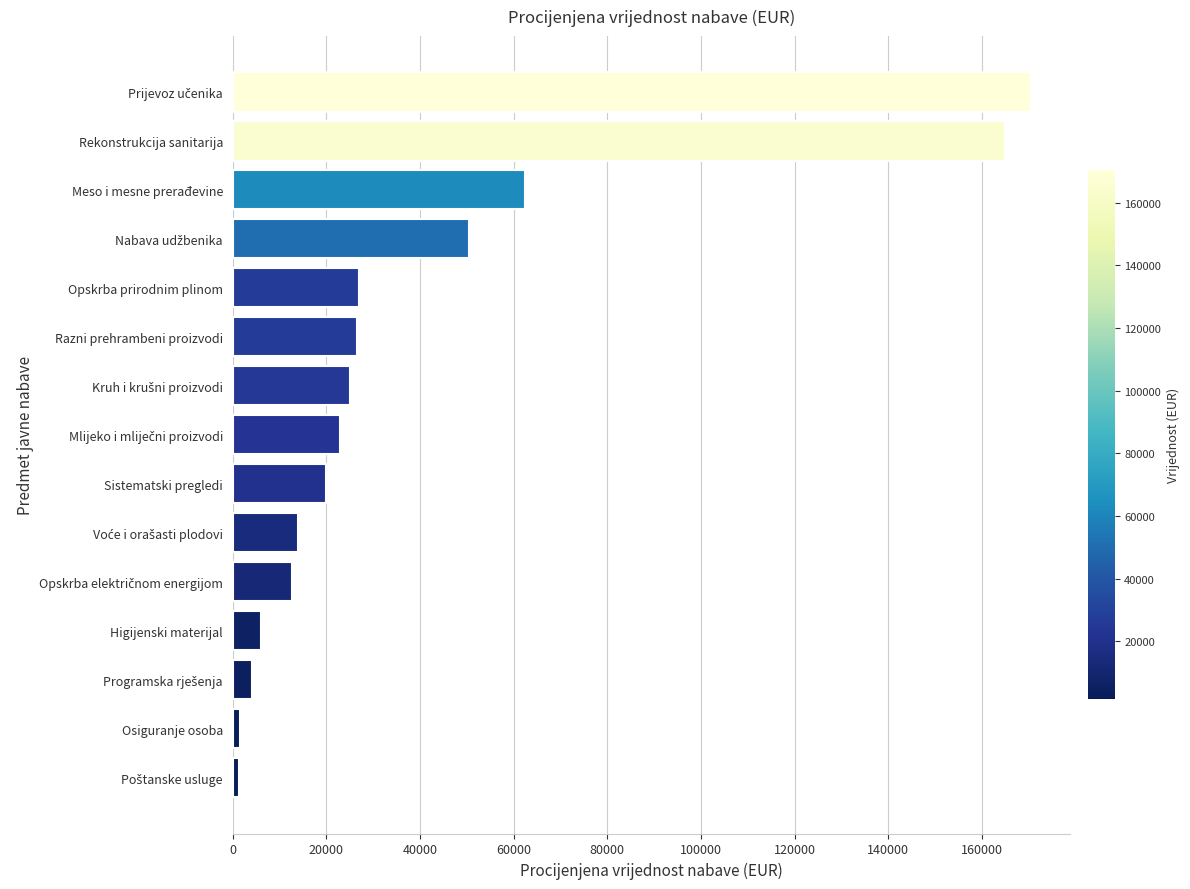

What is the greatest value displayed?

170400